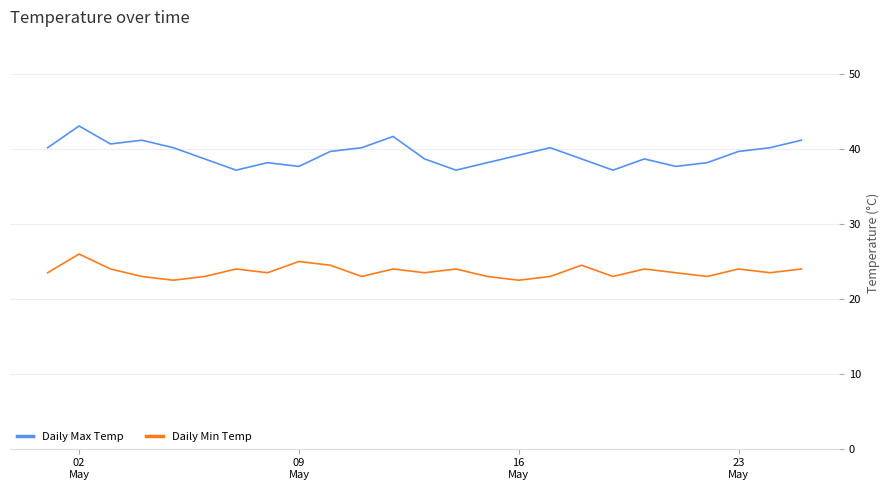

What are all the series names shown in the legend?

Daily Max Temp, Daily Min Temp